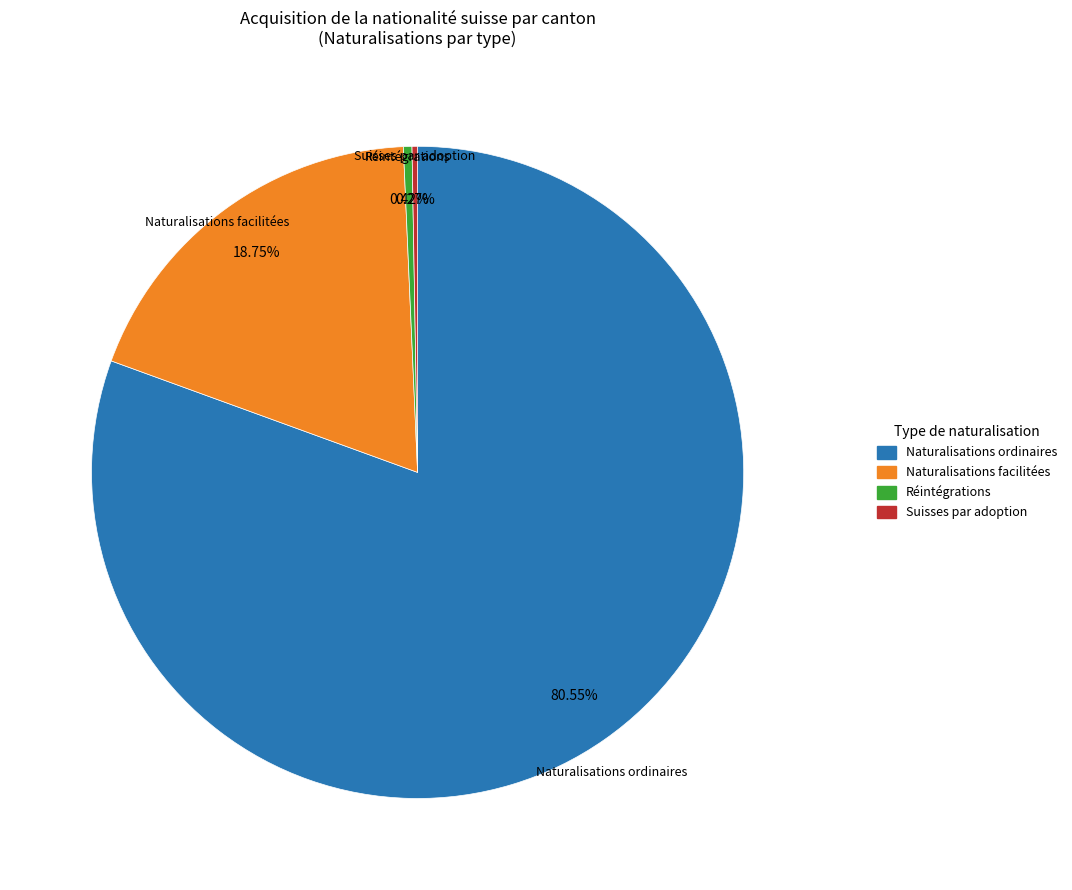

Combined, do Naturalisations facilitées and Naturalisations ordinaires account for over 50%?

Yes